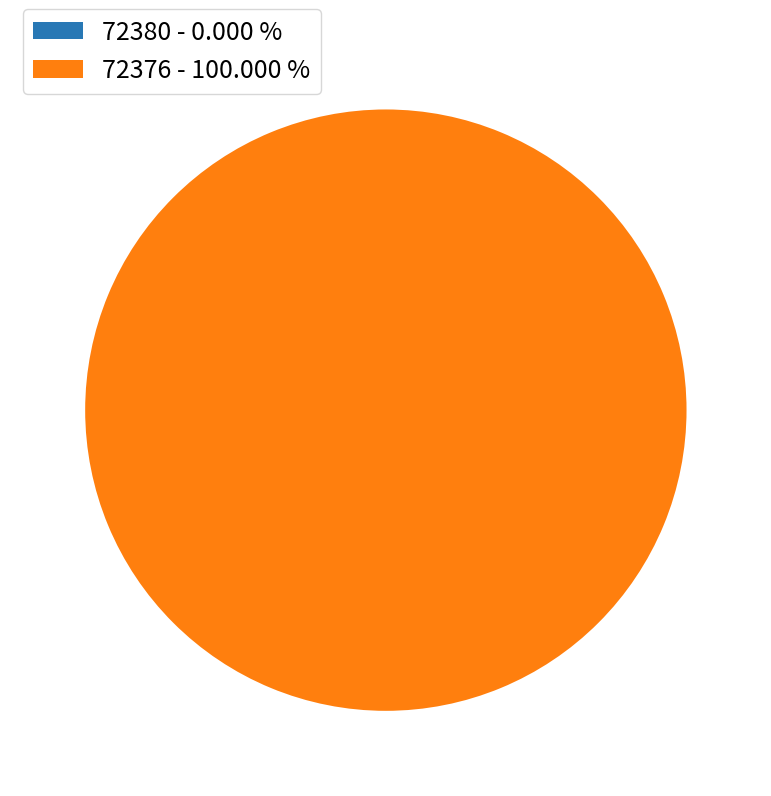

How many segments does this pie chart have?

2